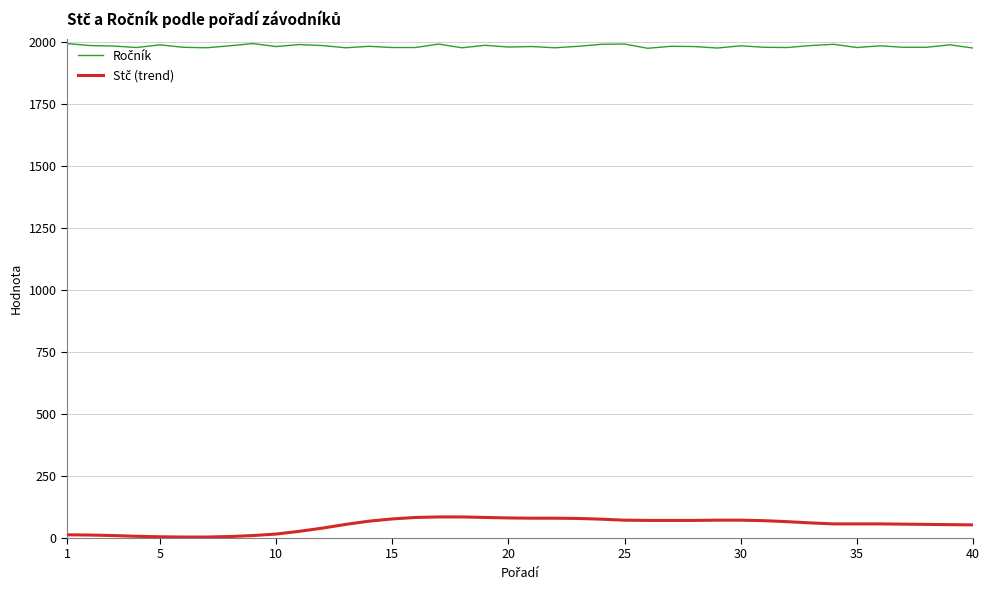

What is the greatest value displayed?

1994